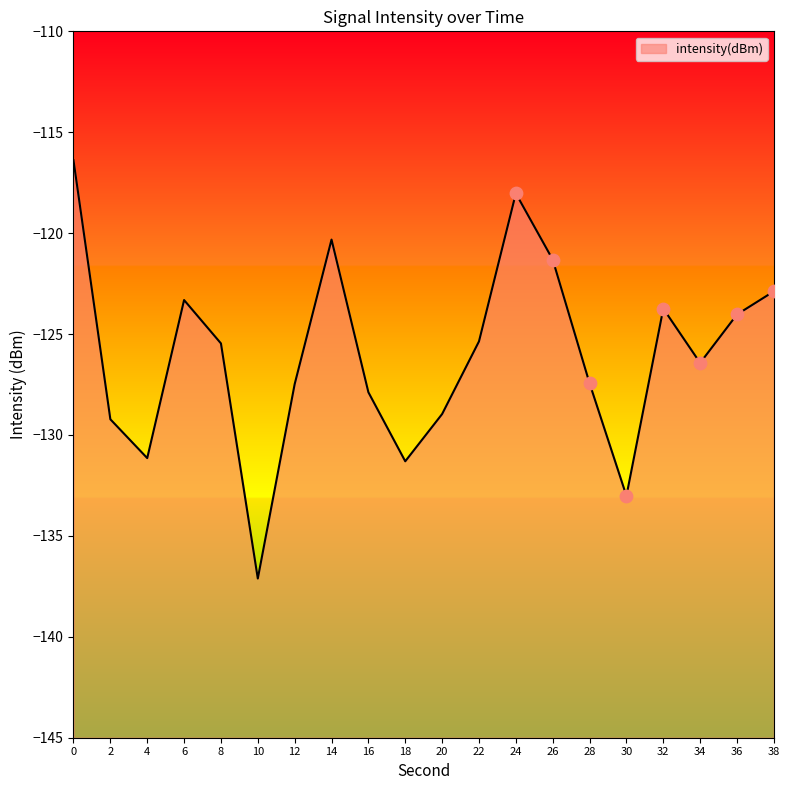

What is the change in value from 30 to 36?

+9.0